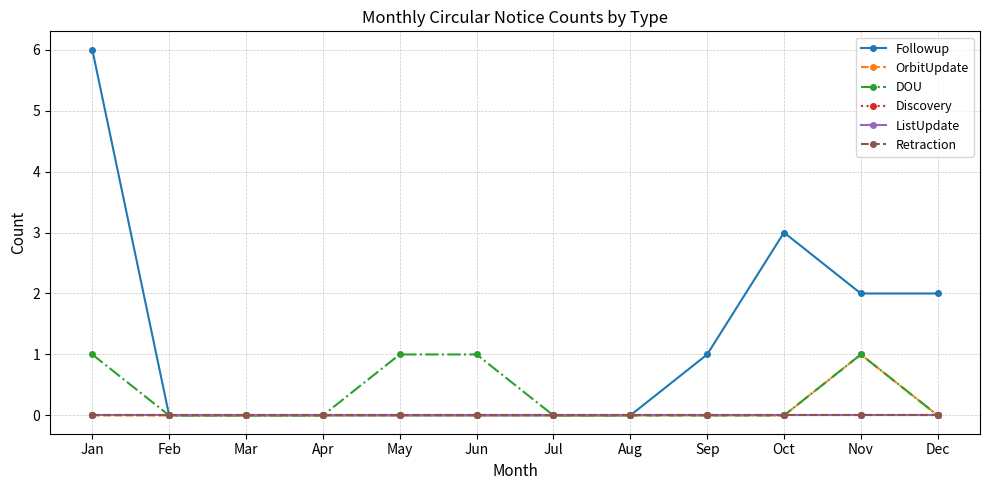

Is this an area chart (filled region under the line)?

No